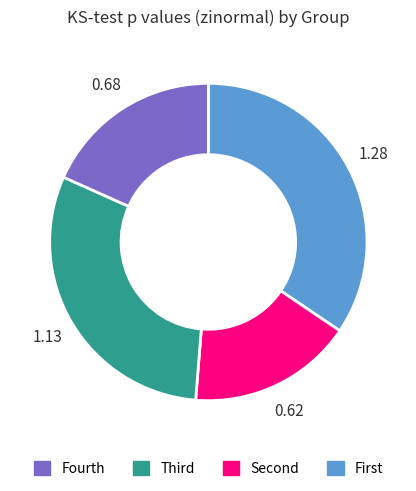

Does any single category account for the majority?

No